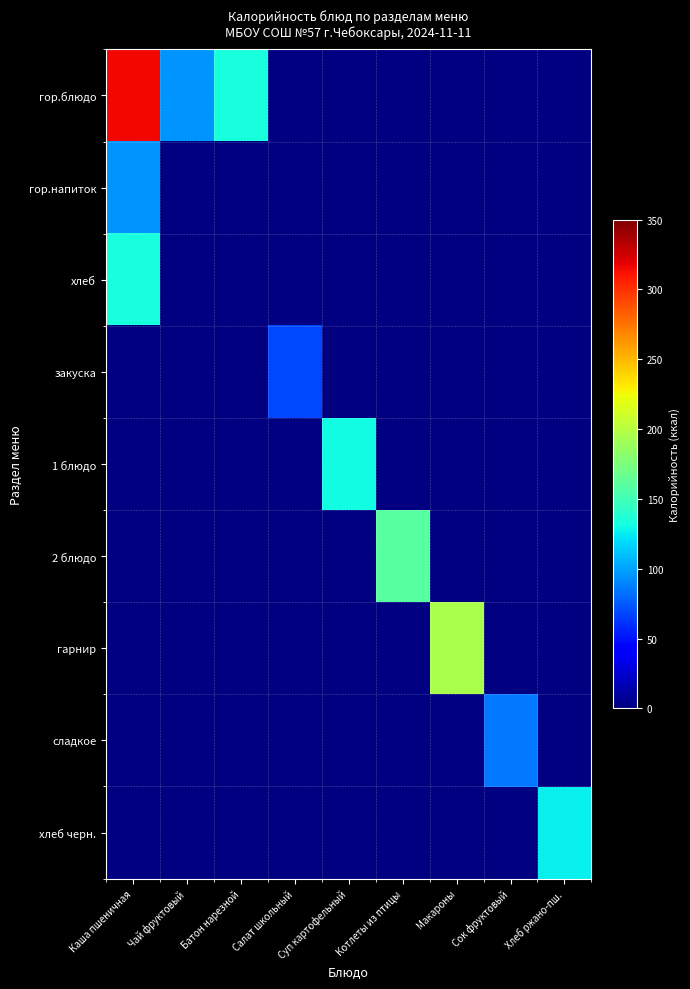

Which category has the highest value across all series?

Каша пшеничная